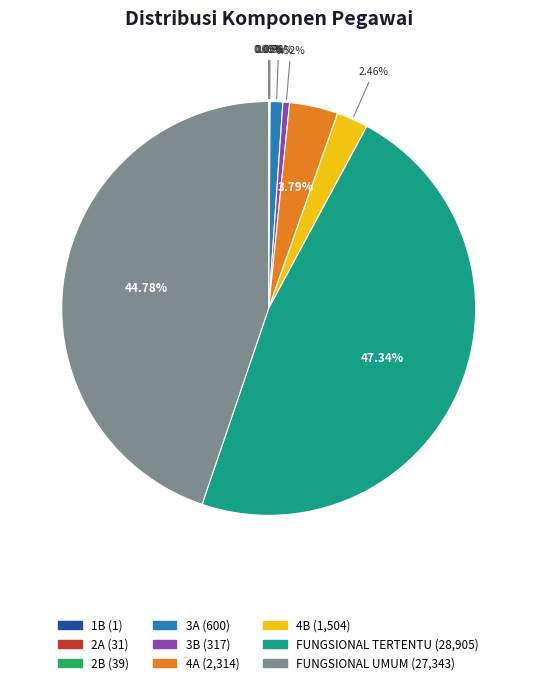

Does any single category account for the majority?

No